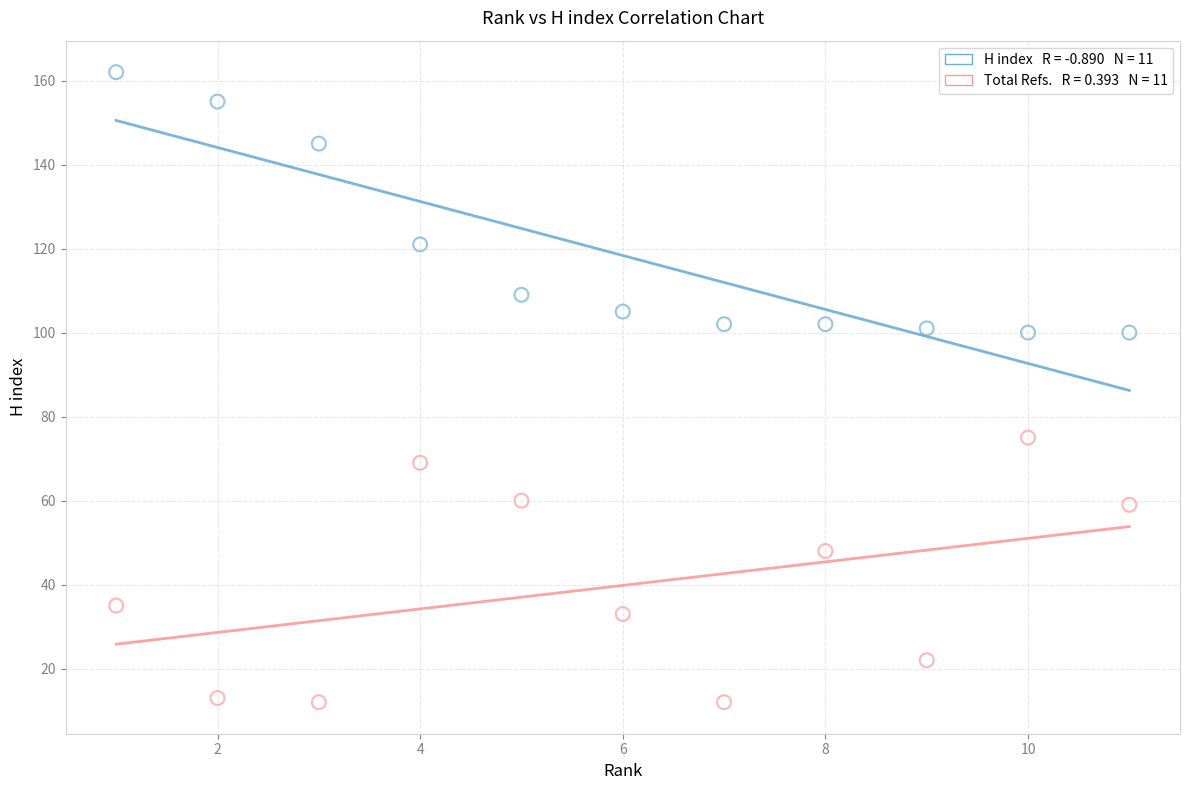

Across all data points, what is the range of Y values (max minus min)?

150